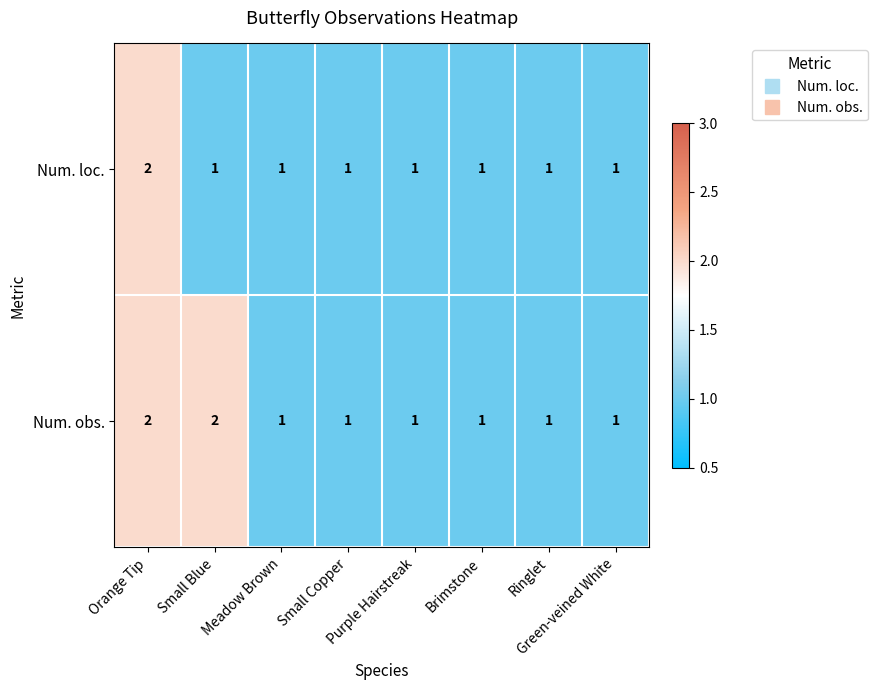

What is the sum of all Num. loc. values?

9